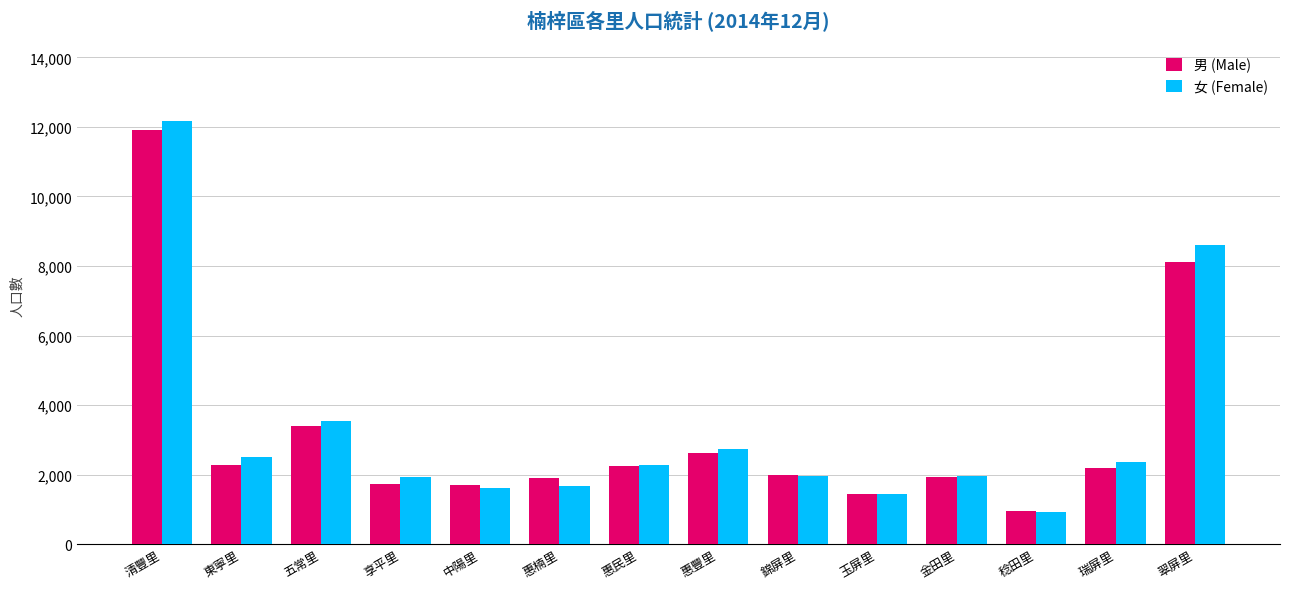

What is the total value across all series at 瑞屏里?

4565